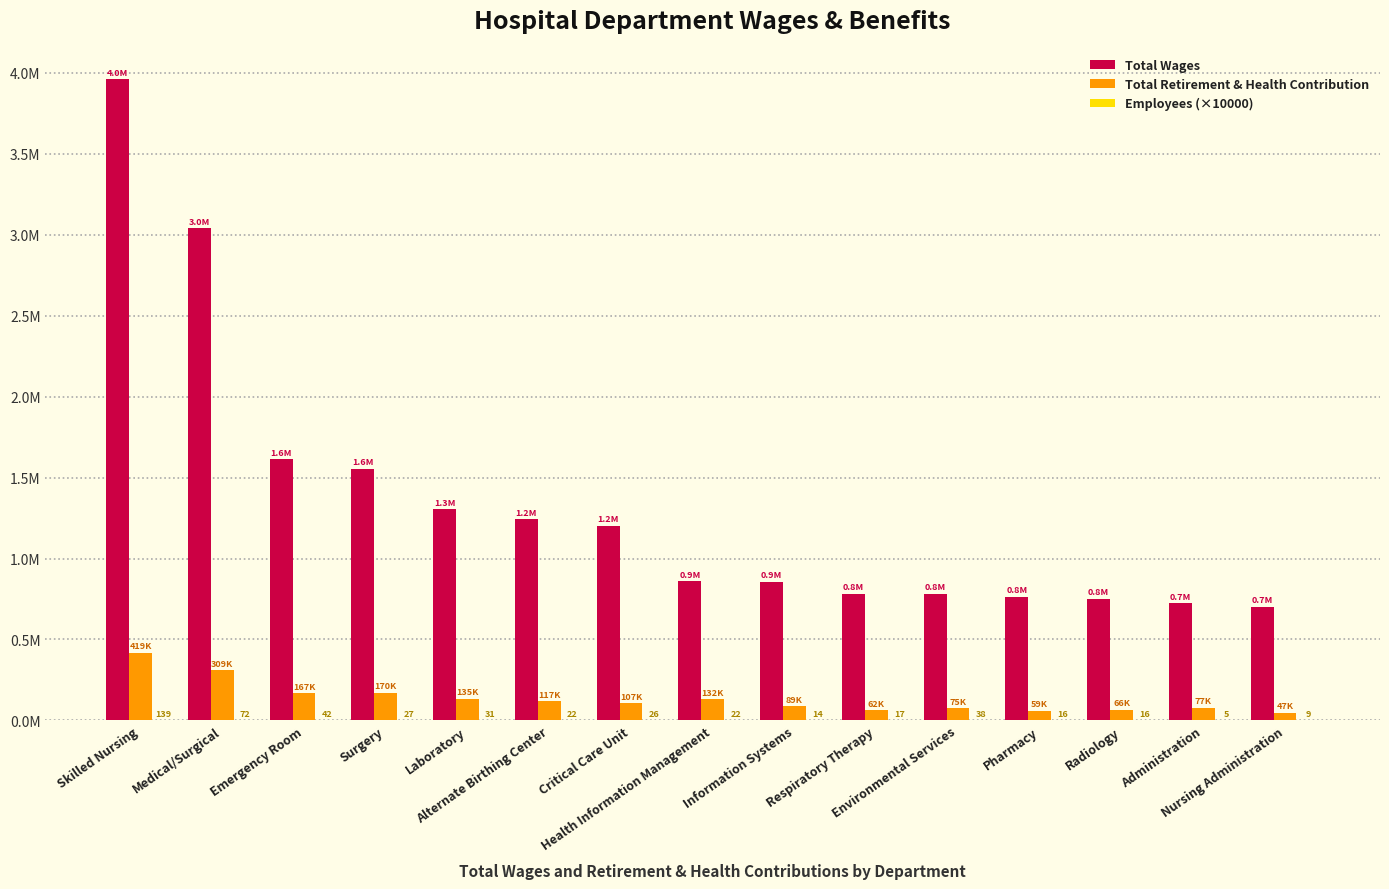

At which category is the sum across all series the highest?

Skilled Nursing